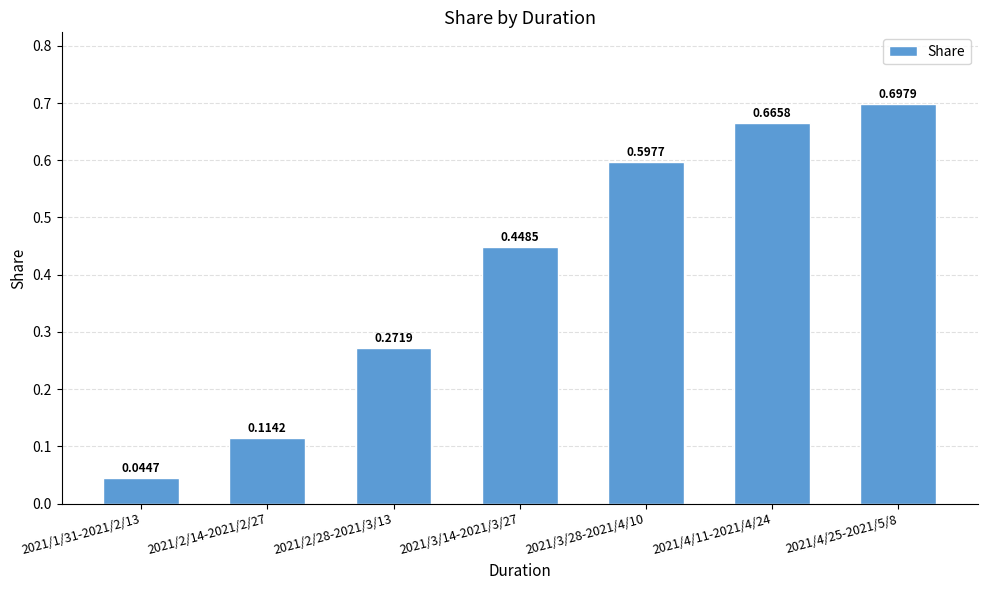

Which has a higher value, 2021/4/25-2021/5/8 or 2021/3/28-2021/4/10?

2021/4/25-2021/5/8